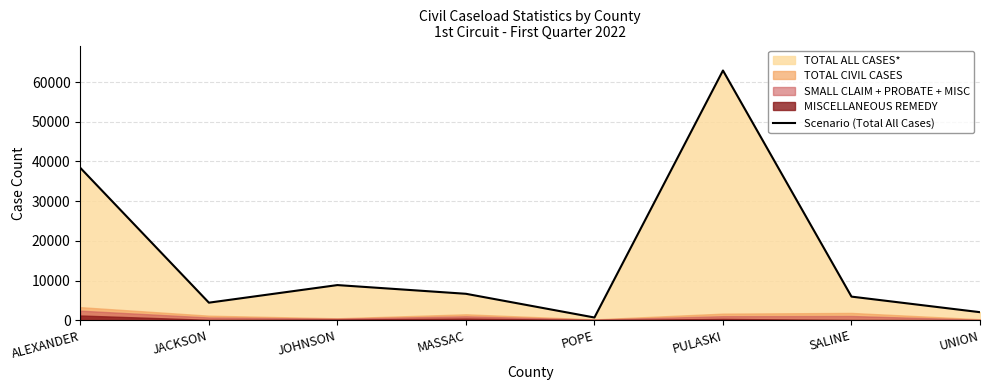

At which label does the data first exceed 6655?

ALEXANDER